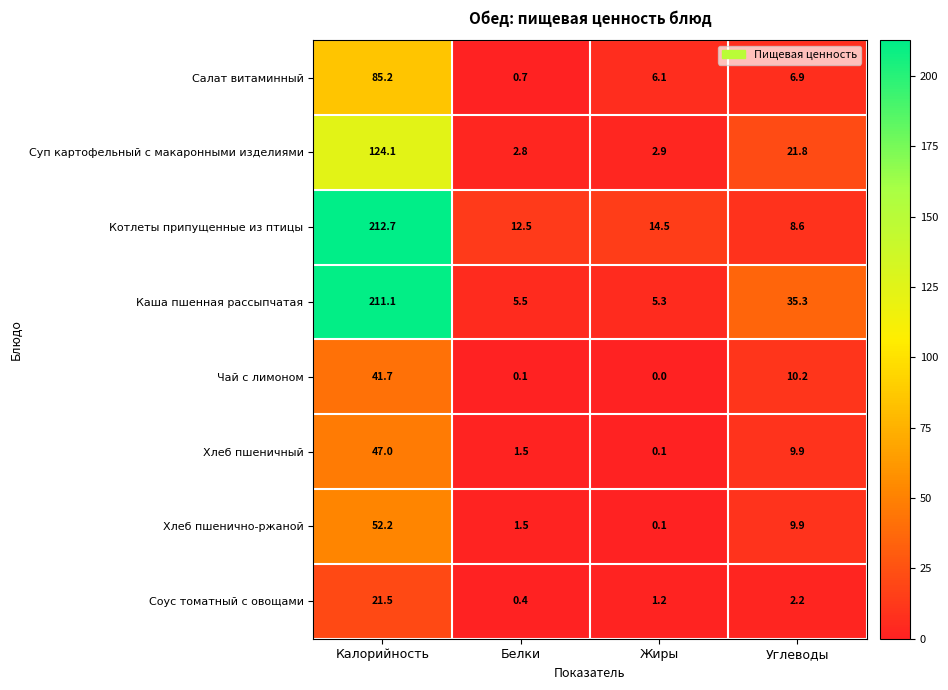

True or false: Салат витаминный has a value of 9.8 at Углеводы.

False